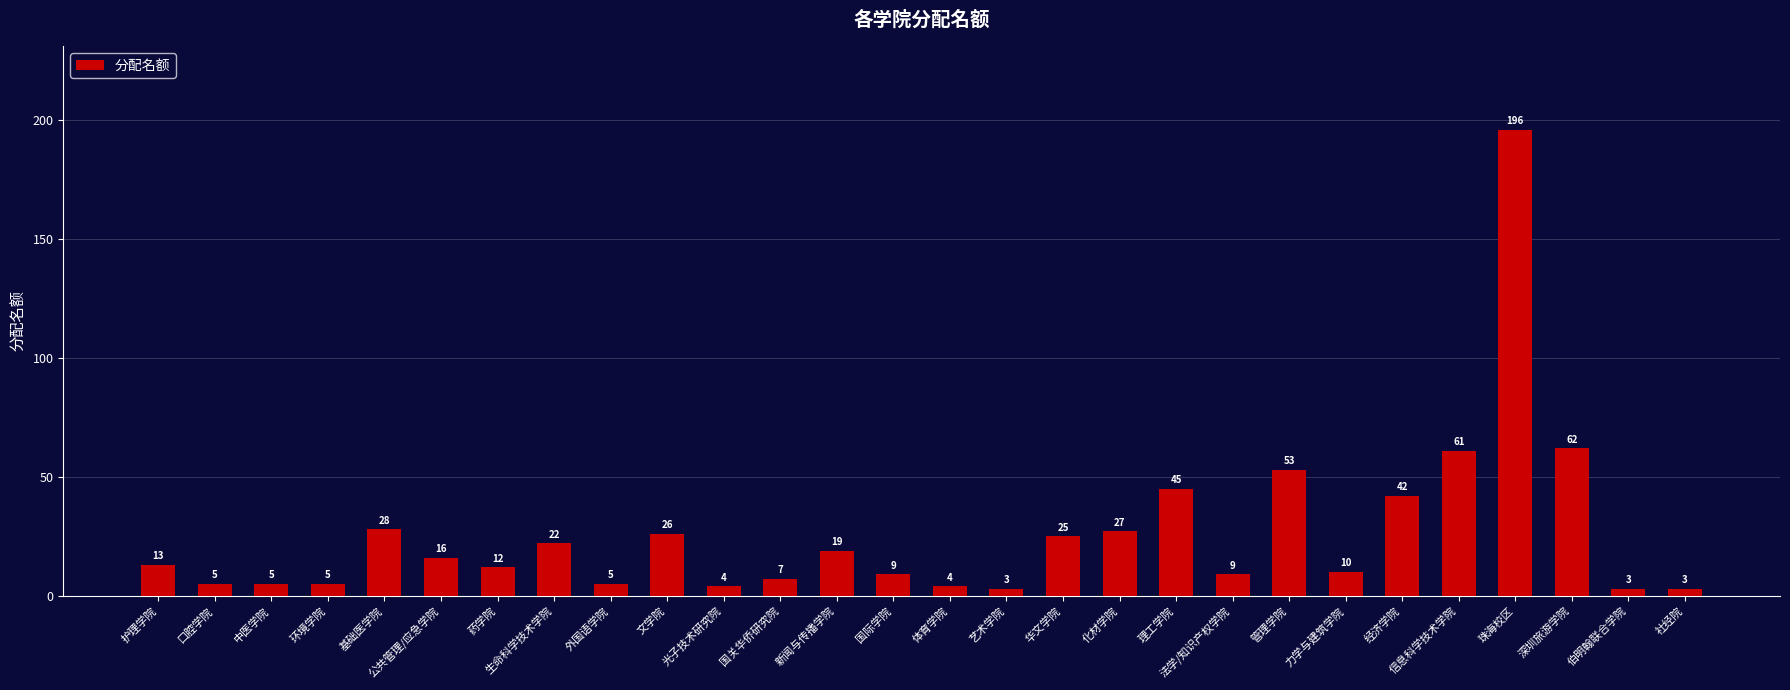

What is the change in value from 口腔学院 to 基础医学院?

+23